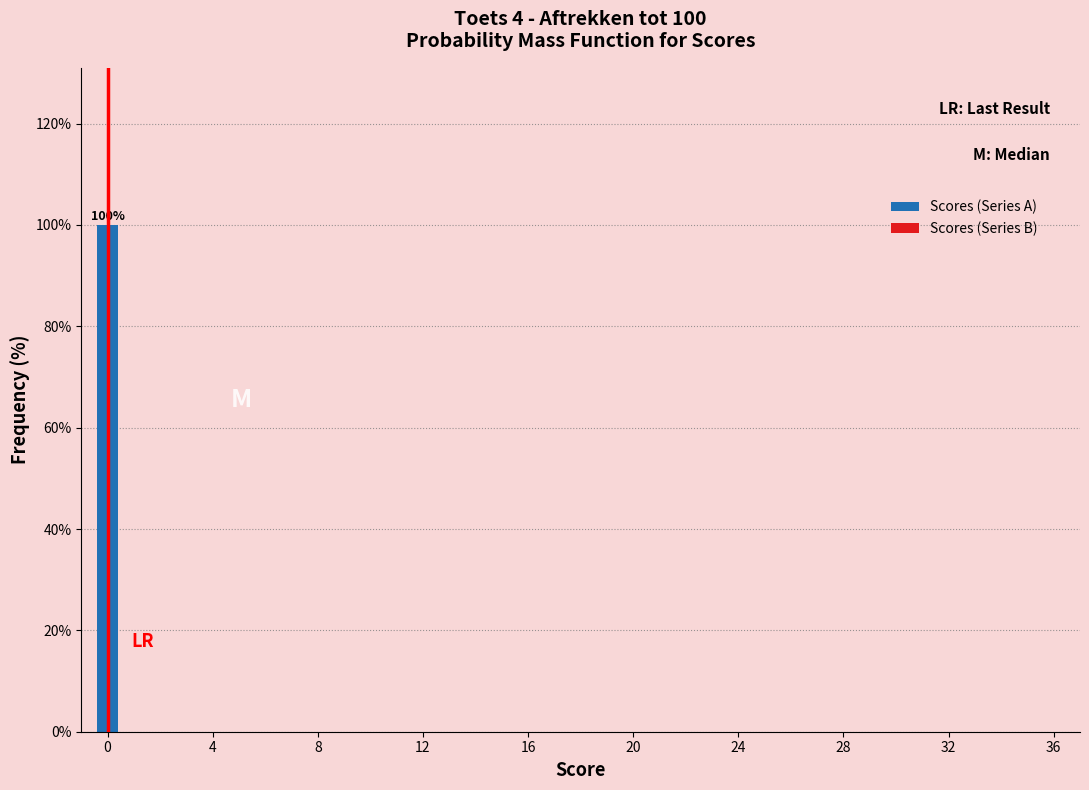

Read against the x-axis, roughly where is the centre of the tallest bar?

0.0